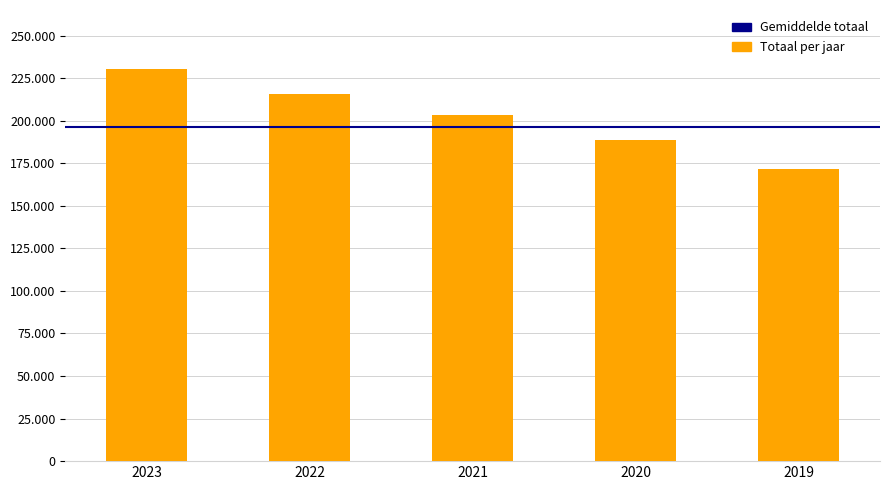

Are the bars horizontal?

No